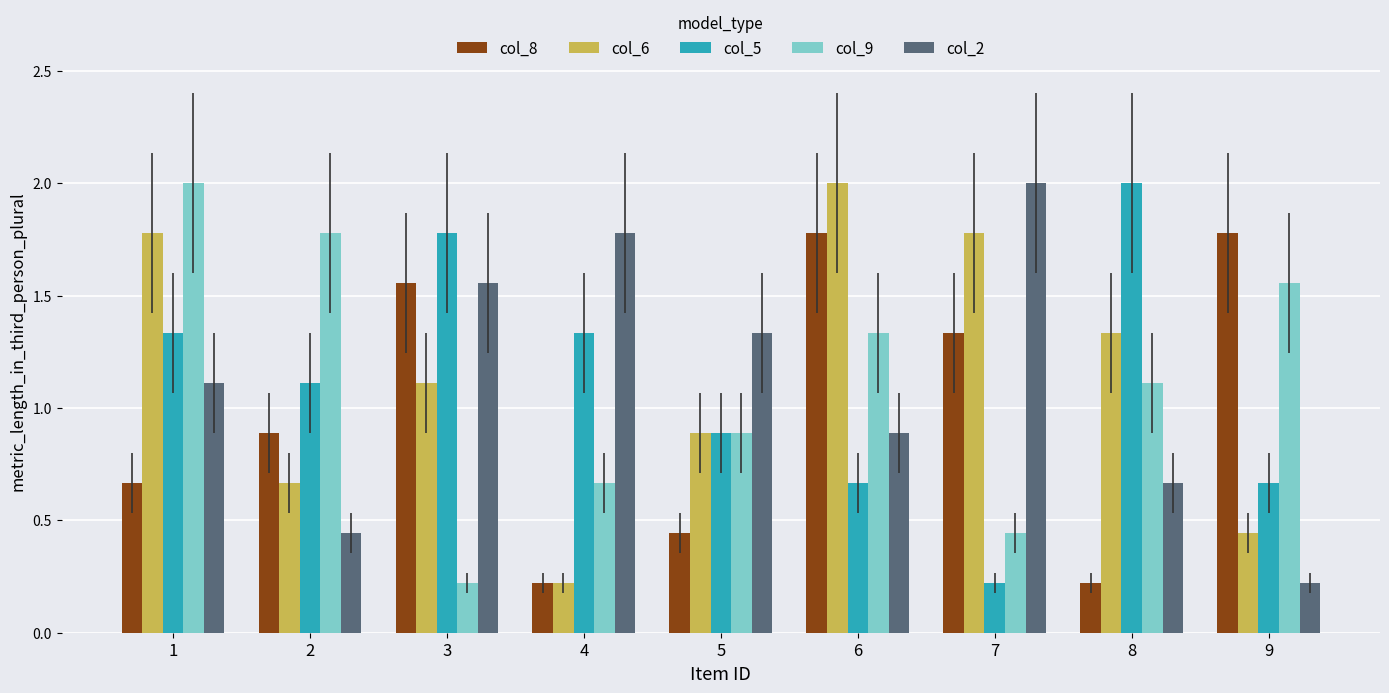

Is it true that col_6 equals 2.0 at 6?

True